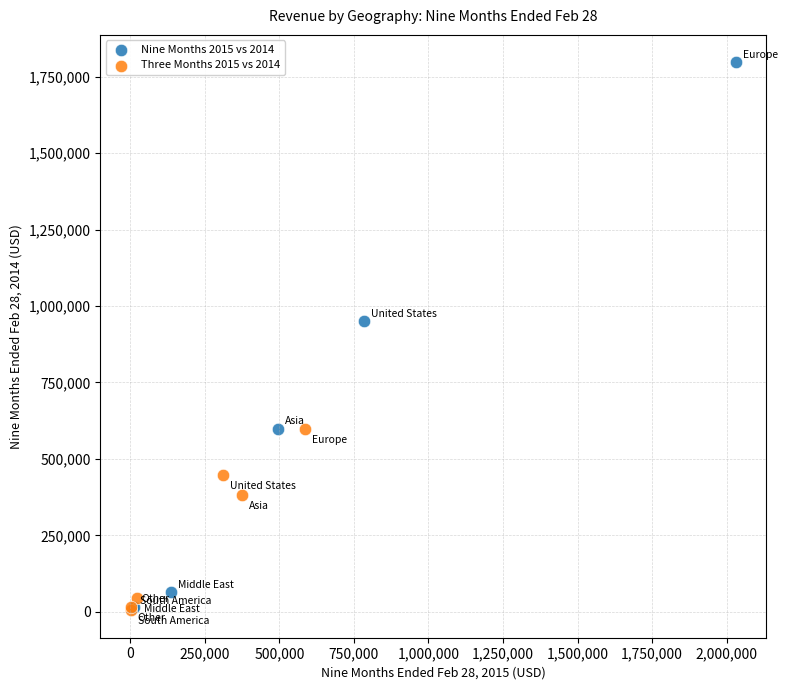

Which series has the largest Y range (max minus min)?

Nine Months 2015 vs 2014